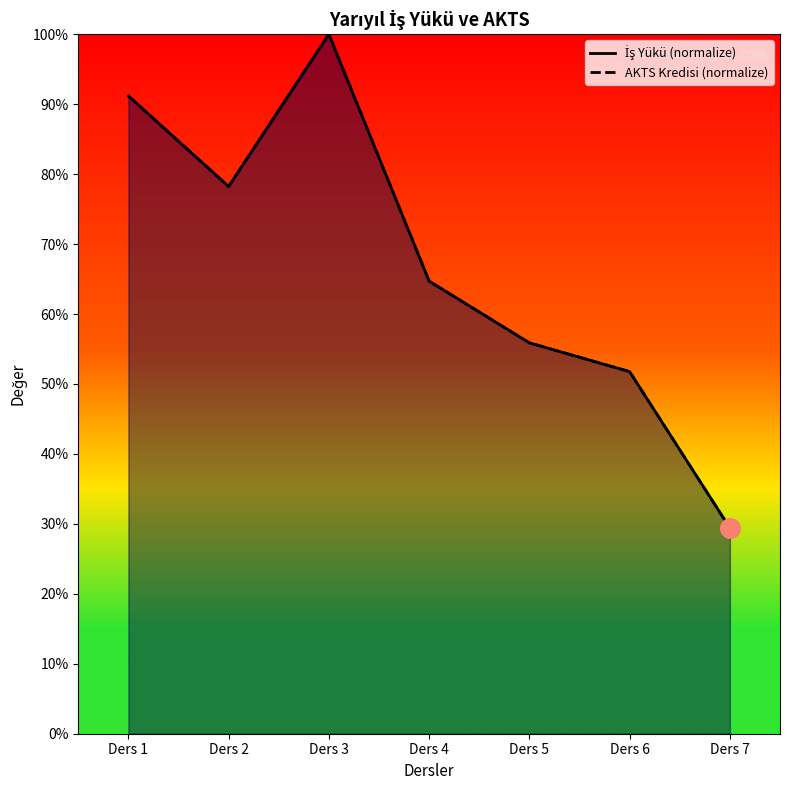

What are all the series names shown in the legend?

İş Yükü (normalize), AKTS Kredisi (normalize)